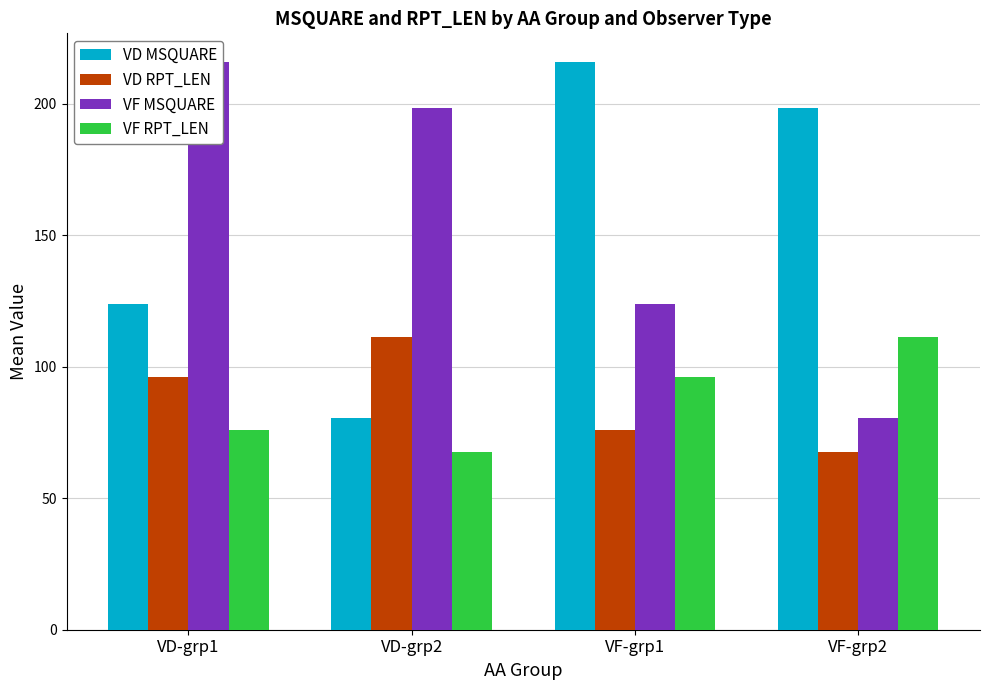

Where is VD RPT_LEN nearest to the value 89?

VD-grp1